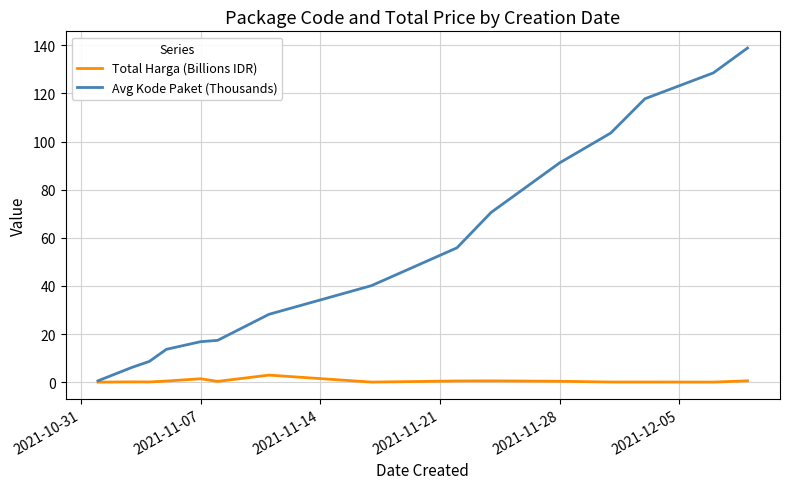

Rank the series by their maximum value, from lowest to highest.

Total Harga (Billions IDR), Avg Kode Paket (Thousands)